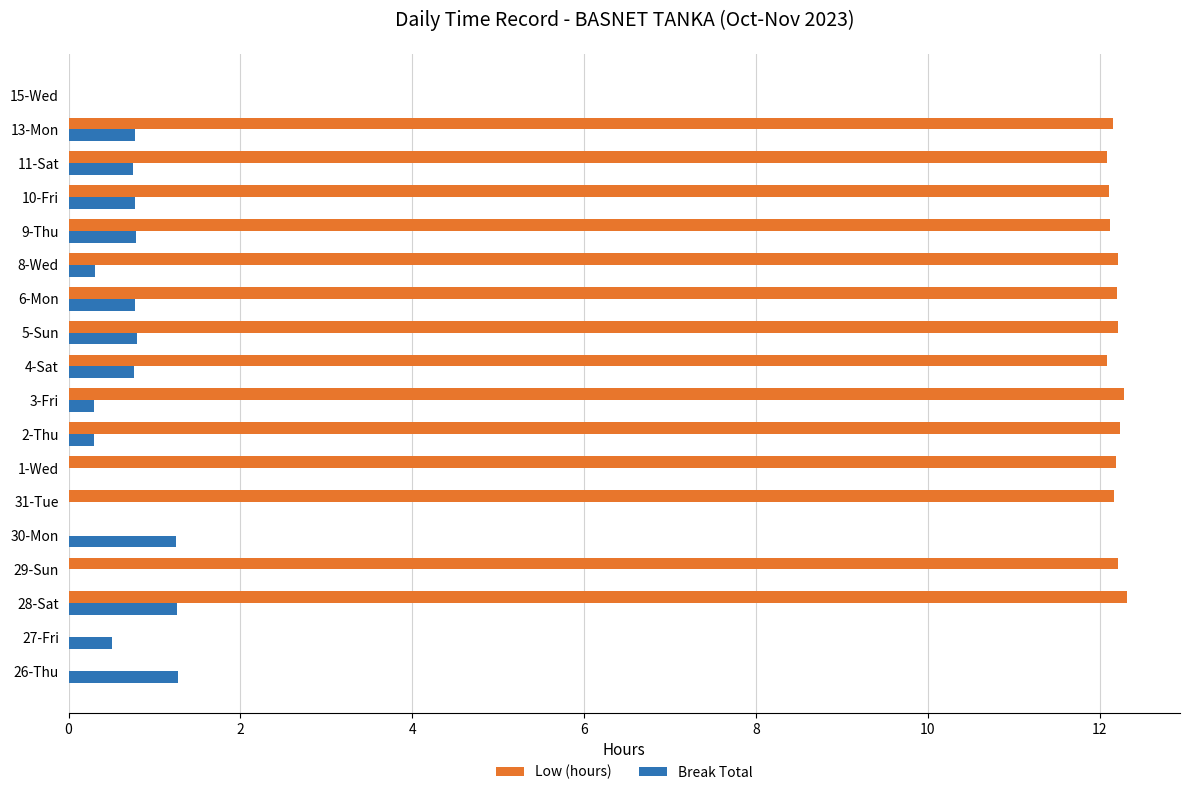

The Low (hours) series shows 12.2 at 29-Sun. True or false?

True